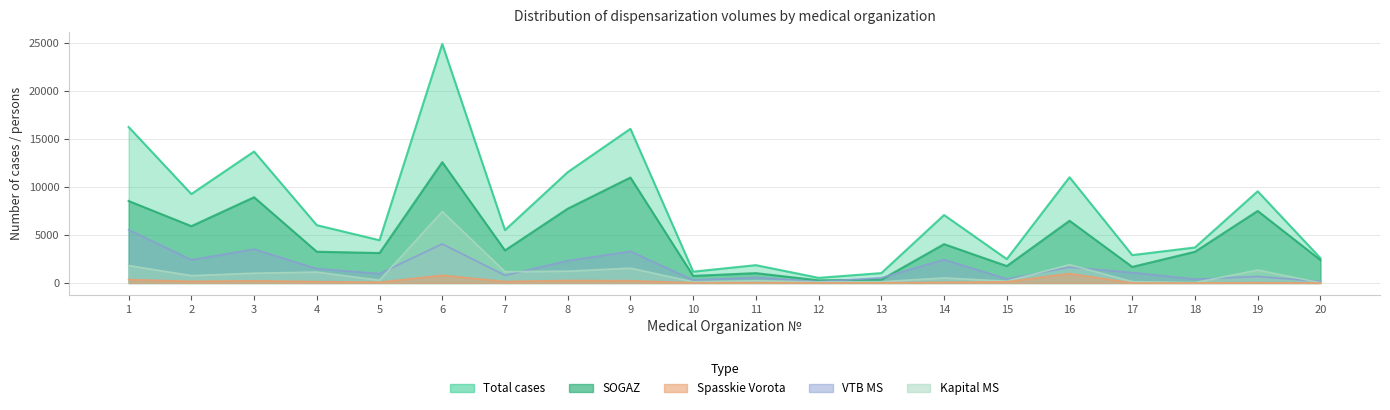

Is the value of Spasskie_vorota at 4 greater than the value of VTB at 11?

No